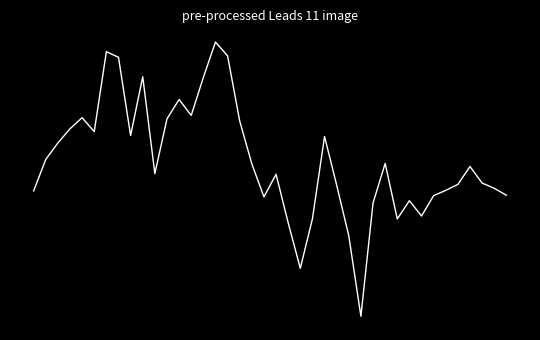

Does the chart have visible grid lines?

No